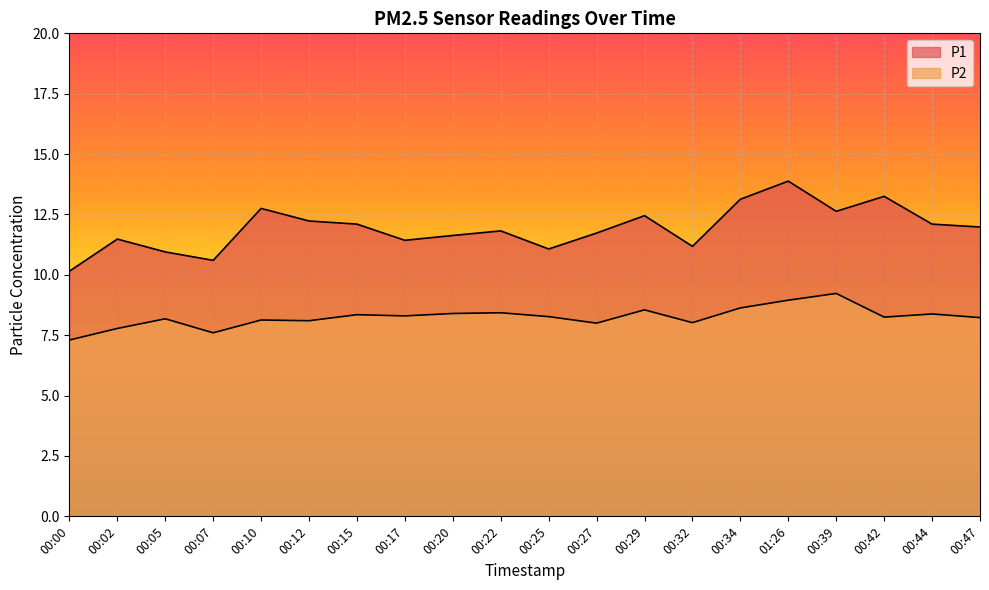

What value does the P1 series have at 00:10?

12.8